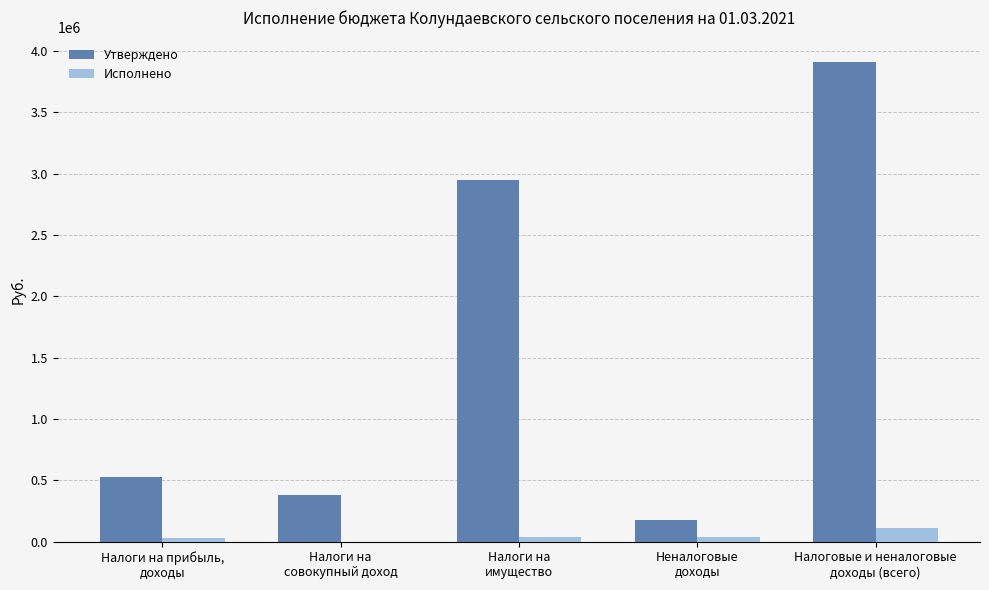

What is the sum of all Исполнено values?

228880.1